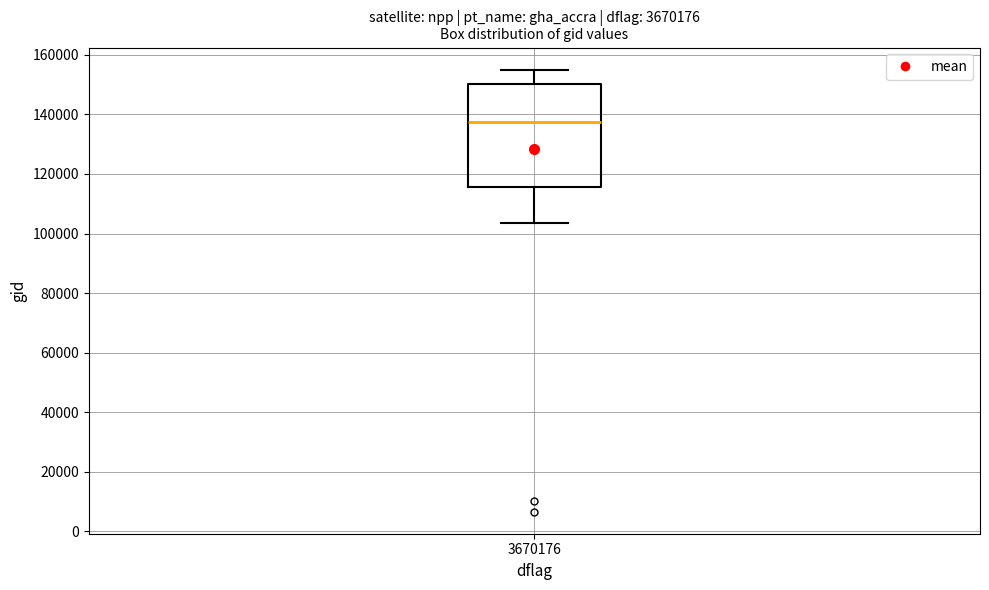

Read this box plot against the y-axis: the position of the median line, the range covered by the box, and the ends of both whiskers. The values are not printed on the chart, so give them approximately, as read against the axis.

median 138000, box 116000 to 150000, whiskers 104000 to 156000